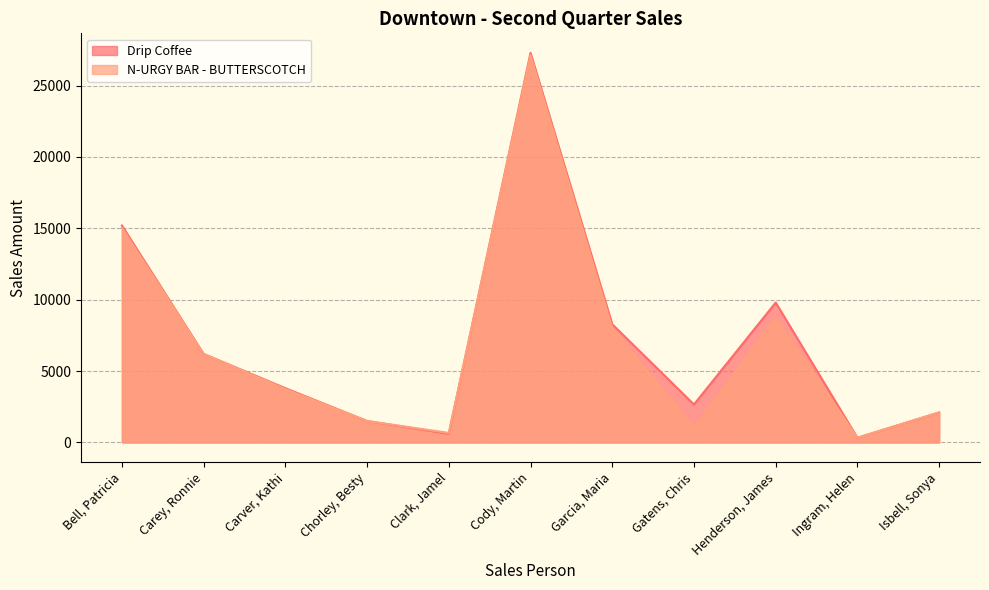

At which label does N-URGY BAR - BUTTERSCOTCH first exceed 3733?

Bell, Patricia